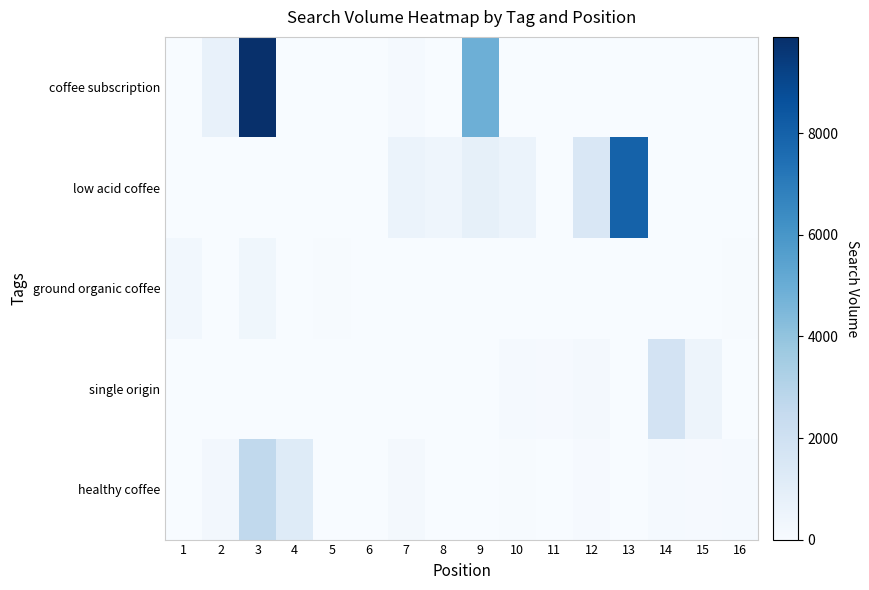

Which series has the widest spread of values?

coffee subscription